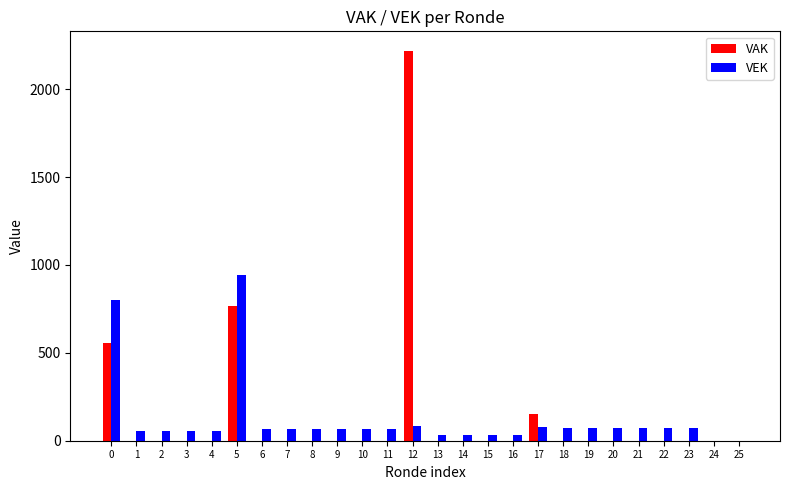

What is the maximum value for VAK?

2218